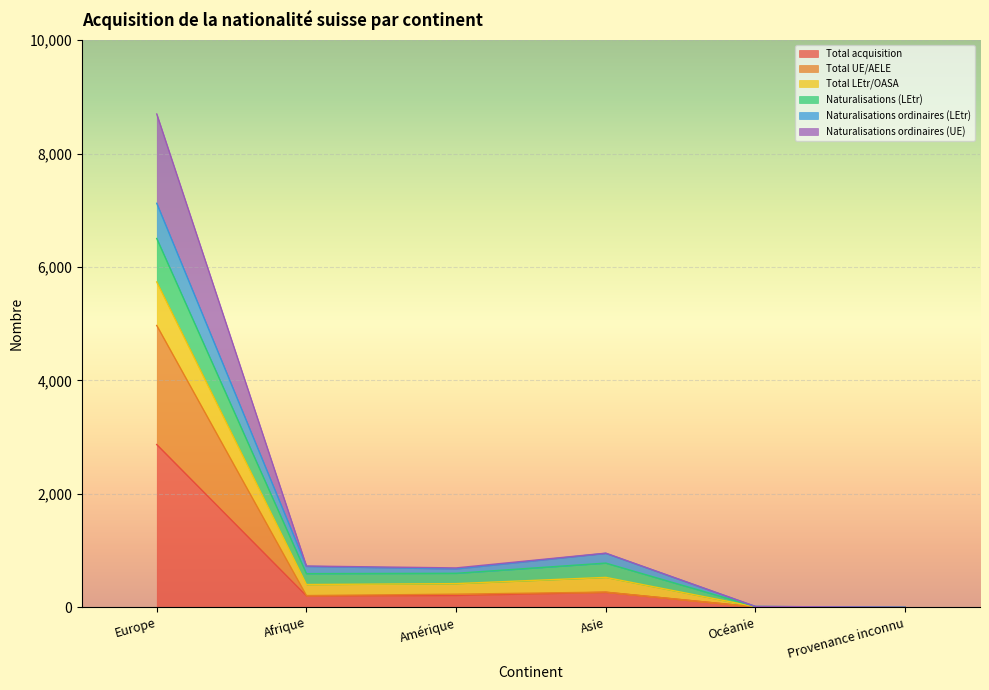

At which label does Total acquisition reach its peak?

Europe